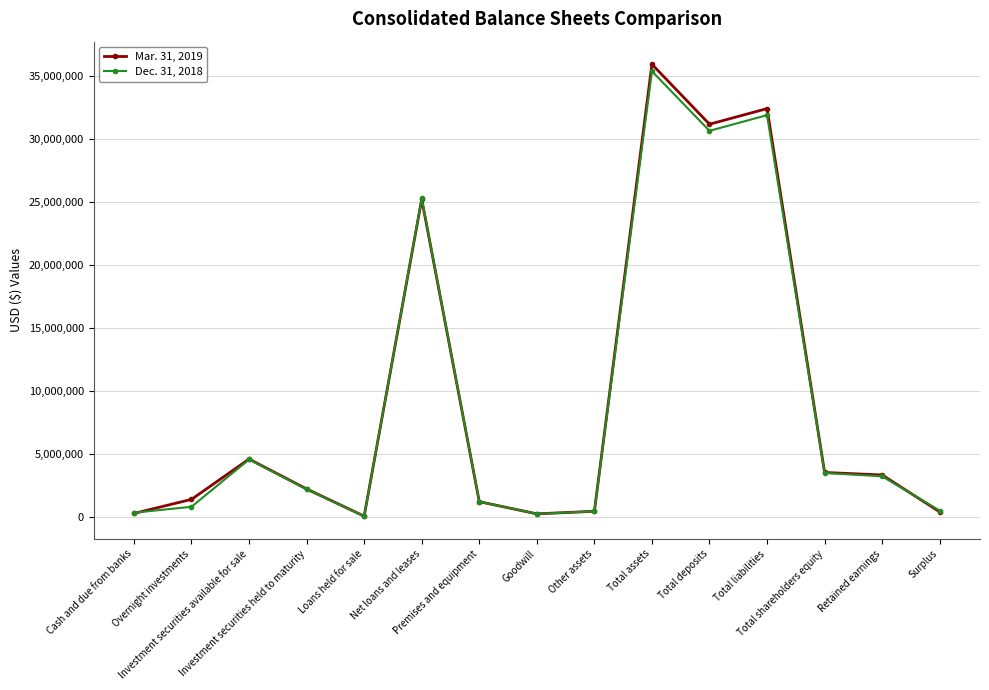

List the series in order of their peak value, lowest first.

Dec. 31, 2018, Mar. 31, 2019